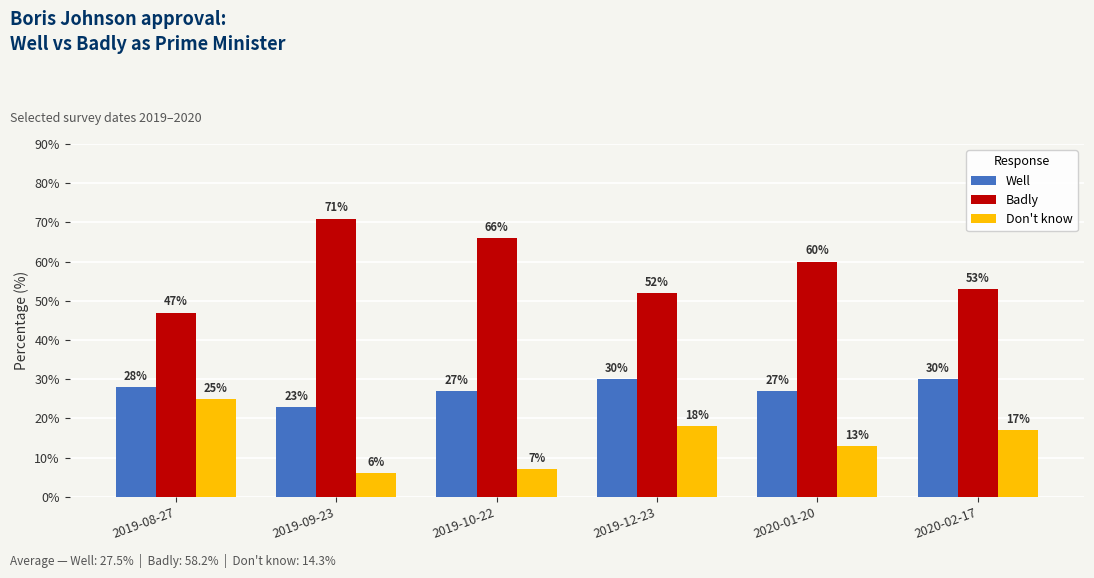

Reading left to right, transcribe all the data shown in this chart.

Well: 2019-08-27=28.0	2019-09-23=23.0	2019-10-22=27.0	2019-12-23=30.0	2020-01-20=27.0	2020-02-17=30.0
Badly: 2019-08-27=47.0	2019-09-23=71.0	2019-10-22=66.0	2019-12-23=52.0	2020-01-20=60.0	2020-02-17=53.0
Don't know: 2019-08-27=25.0	2019-09-23=6.0	2019-10-22=7.0	2019-12-23=18.0	2020-01-20=13.0	2020-02-17=17.0